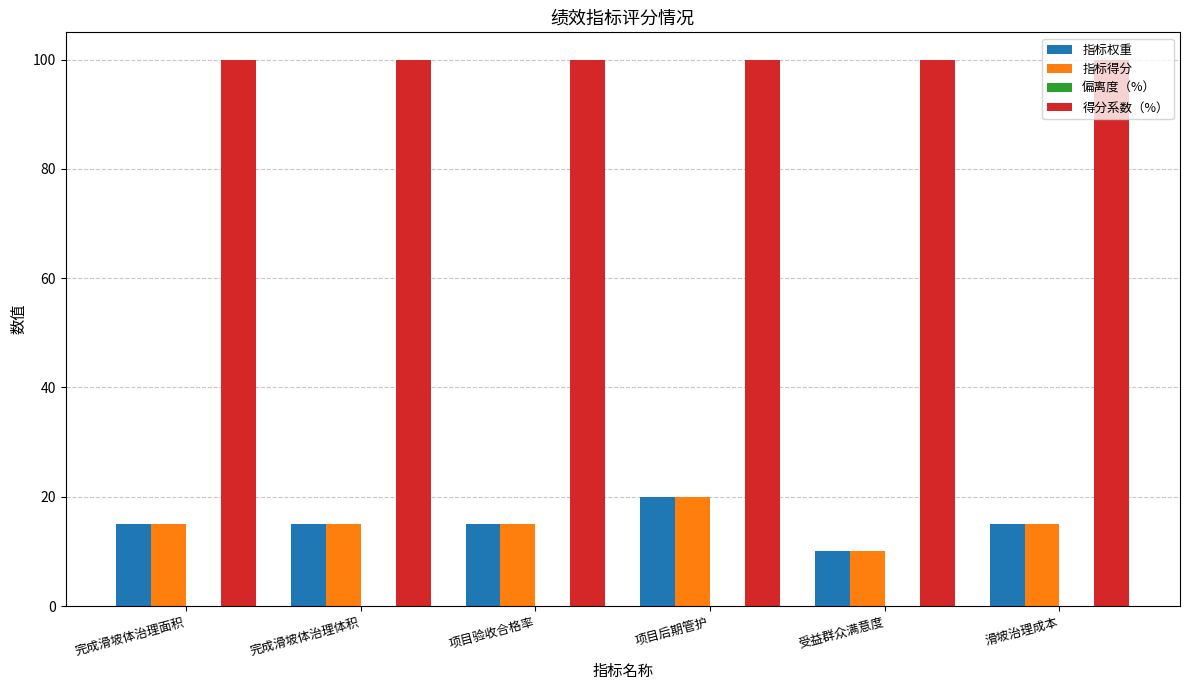

What is the value of the 指标权重 bar at the 1st from the left?

15